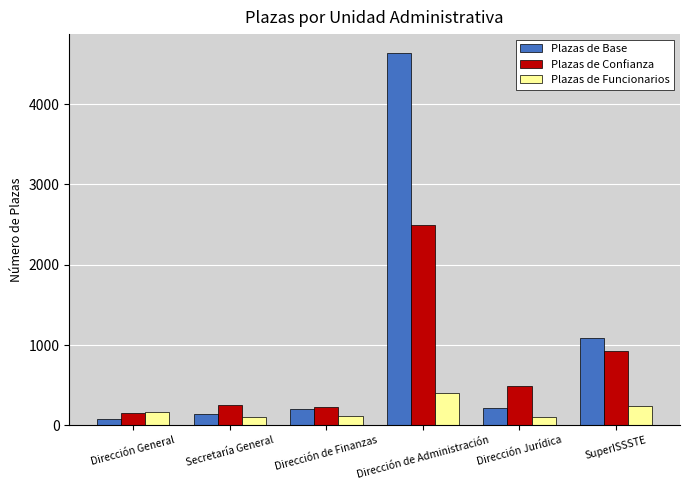

Rank the series by their average value, from highest to lowest.

Plazas de Base, Plazas de Confianza, Plazas de Funcionarios